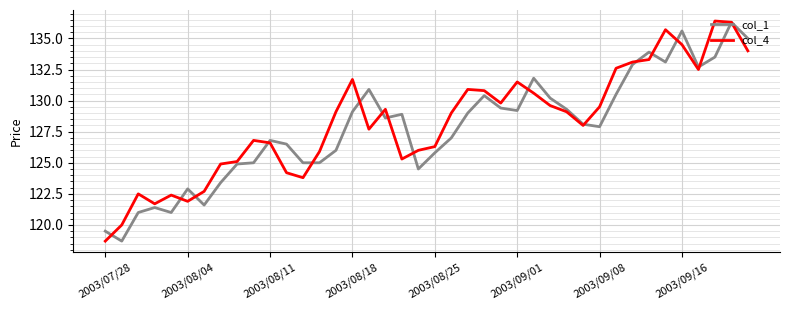

What is the highest value of the col_4 series?

136.4